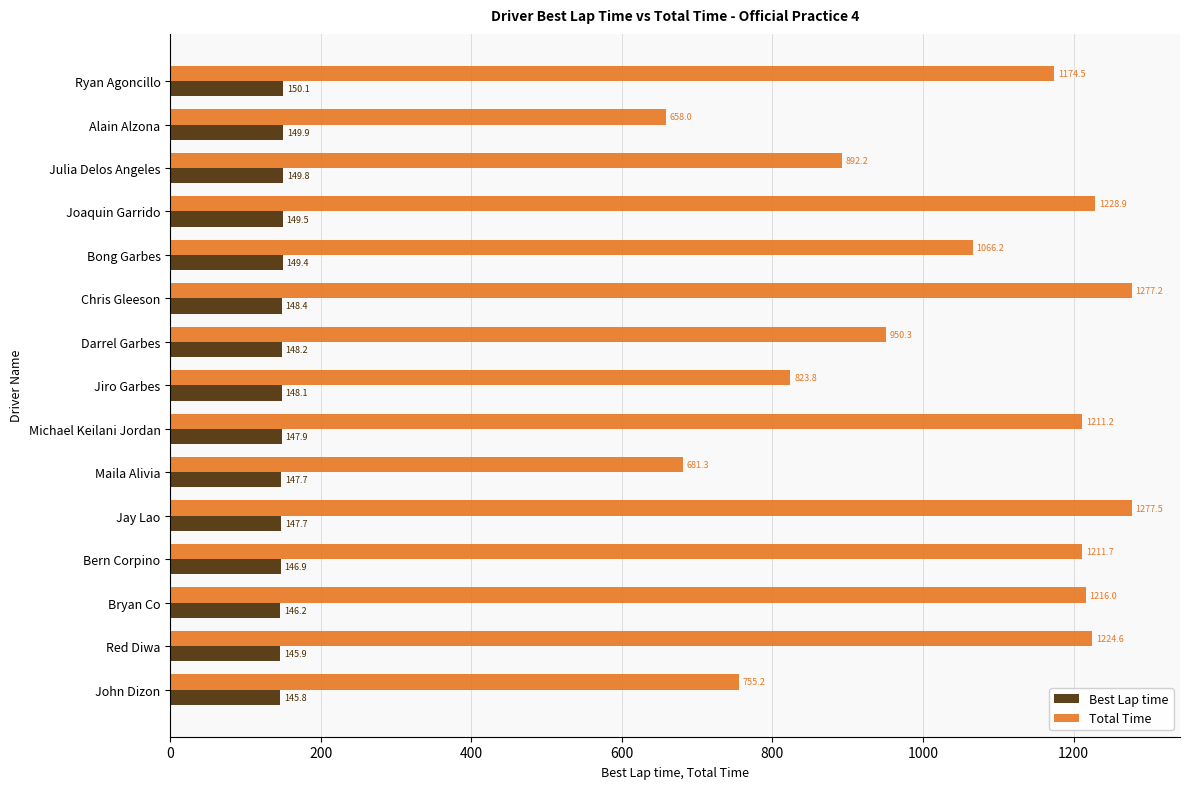

The Total Time series shows 1224.6 at Red Diwa. True or false?

True